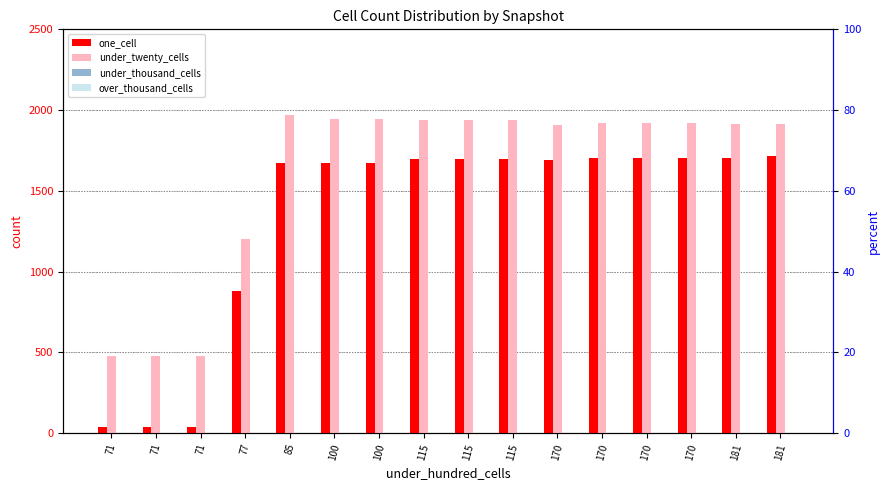

What is the difference between the maximum and second lowest values in the under_twenty_cells series?

1493